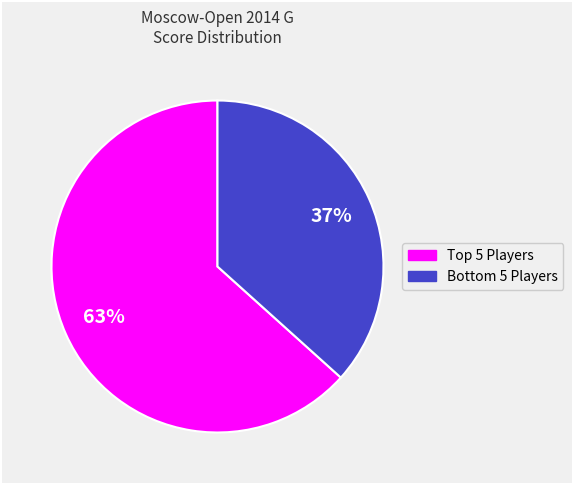

Is there any slice that represents more than half of the pie?

Yes